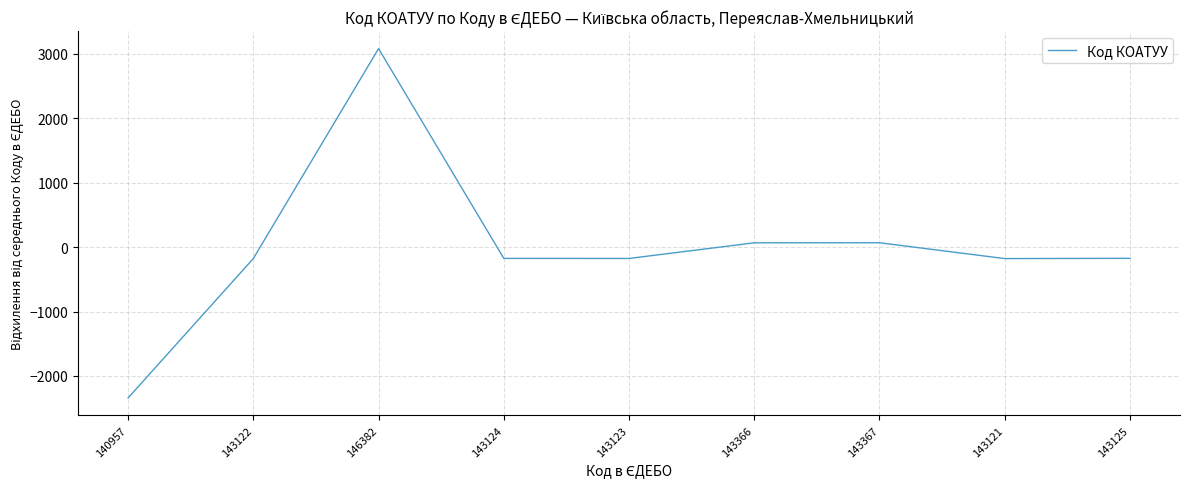

True or false: the data shows -2341.6 at 140957.

True